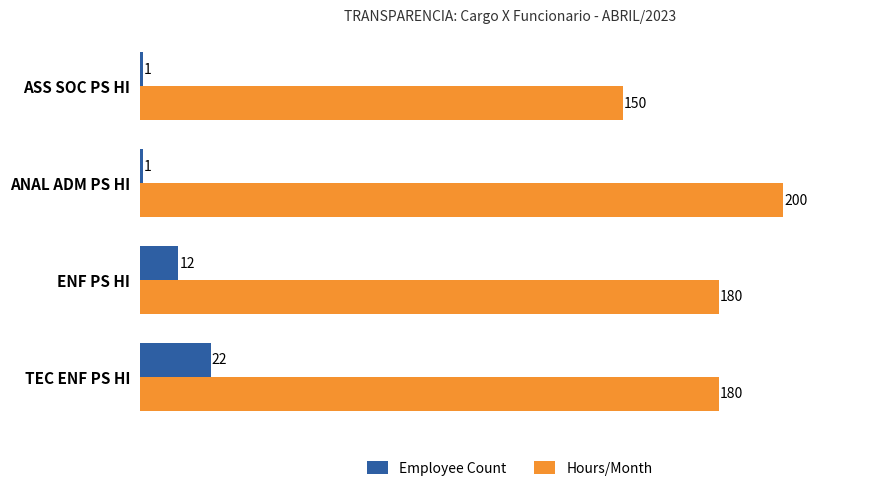

At TEC ENF PS HI, list the series in order from largest to smallest.

Hours/Month, Employee Count